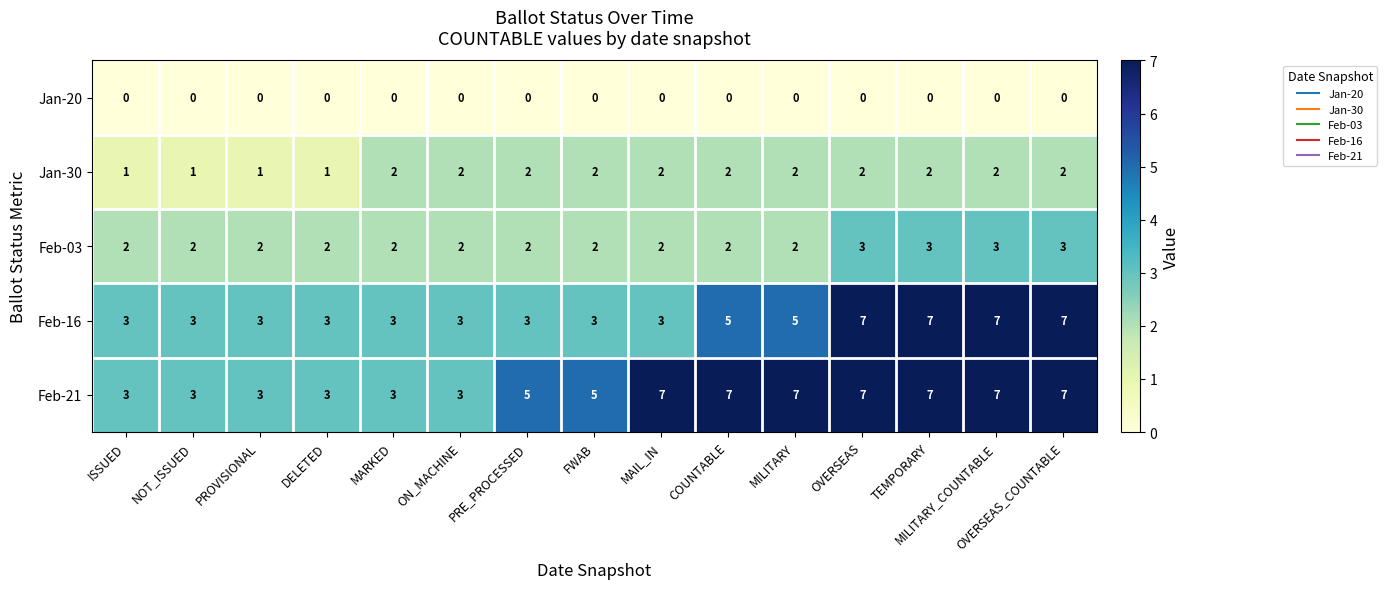

What is the total value across all series at COUNTABLE?

16